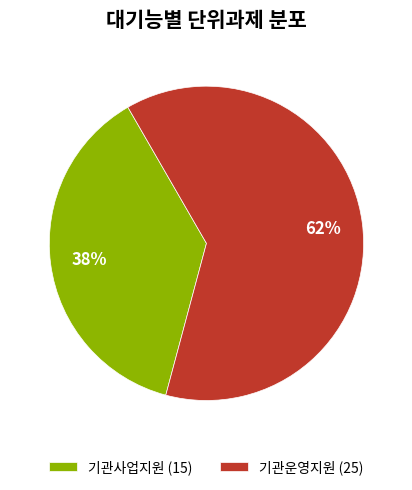

The 기관사업지원 slice represents 38% of the pie. True or false?

True